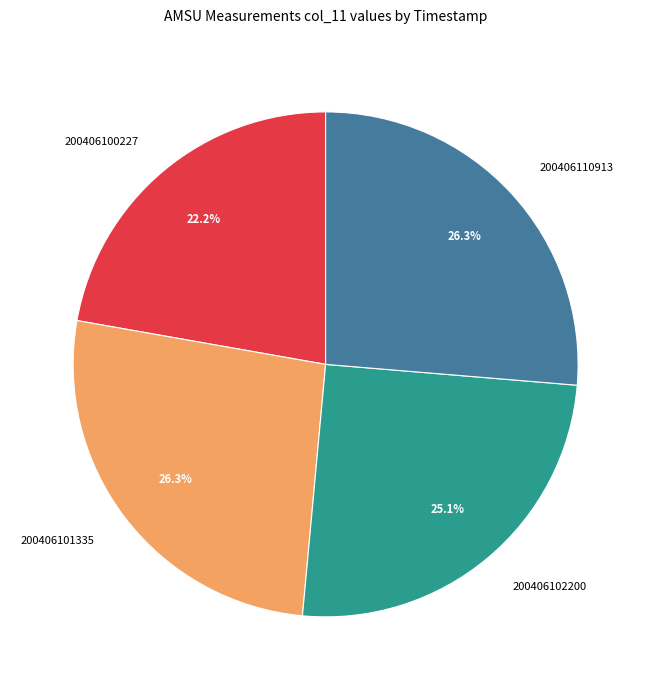

Does any single category account for the majority?

No